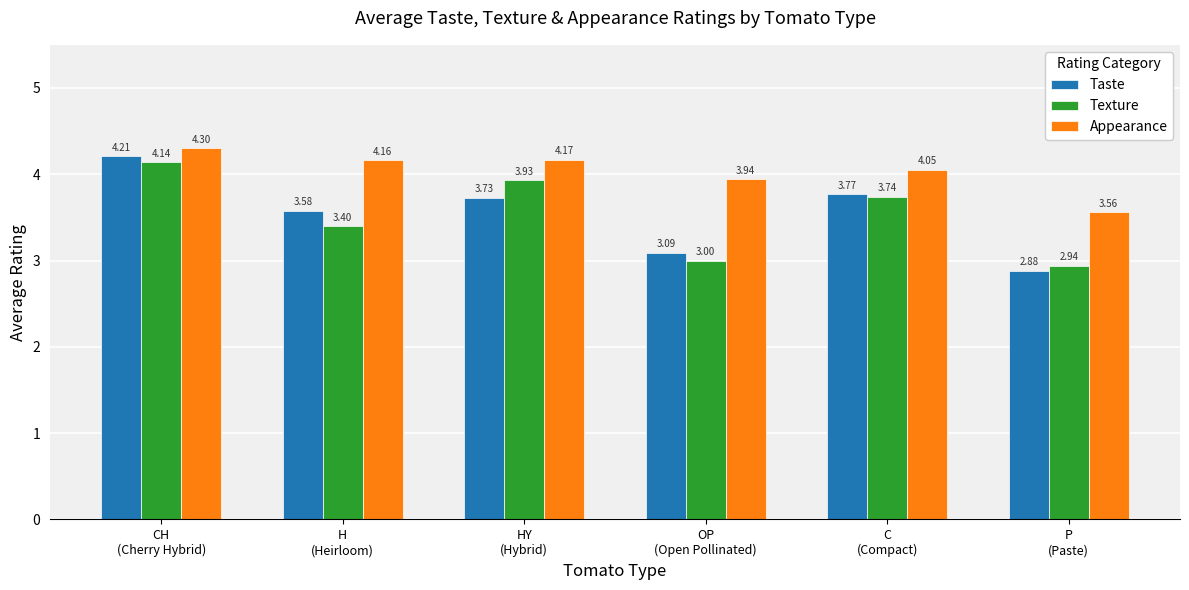

Which series has the largest range (max minus min)?

Taste